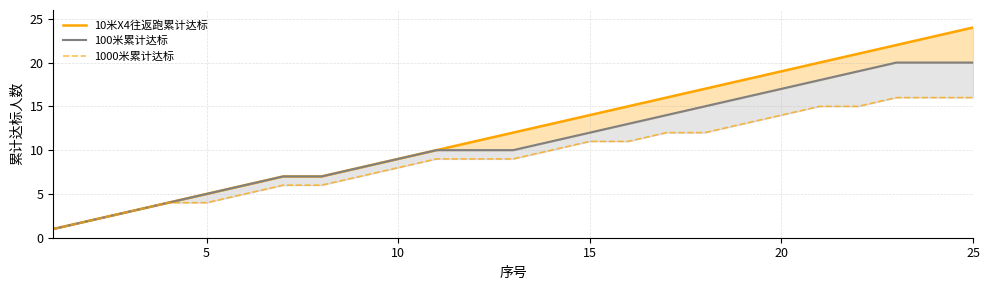

True or false: 1000米累计达标 and 10米X4往返跑累计达标 cross at least once.

False